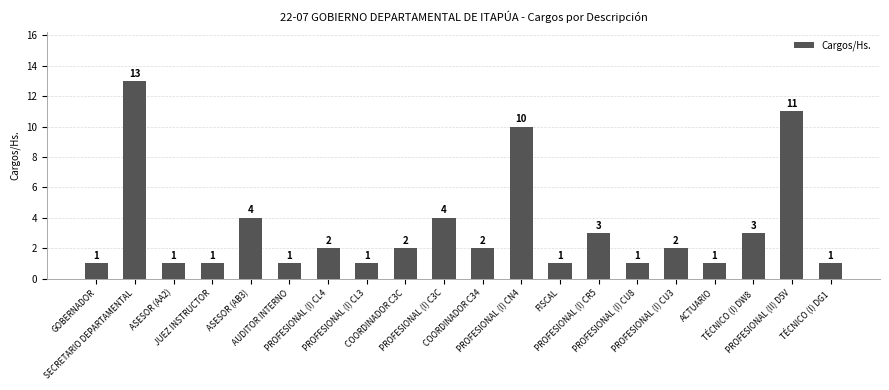

What is the minimum value shown in the chart?

1